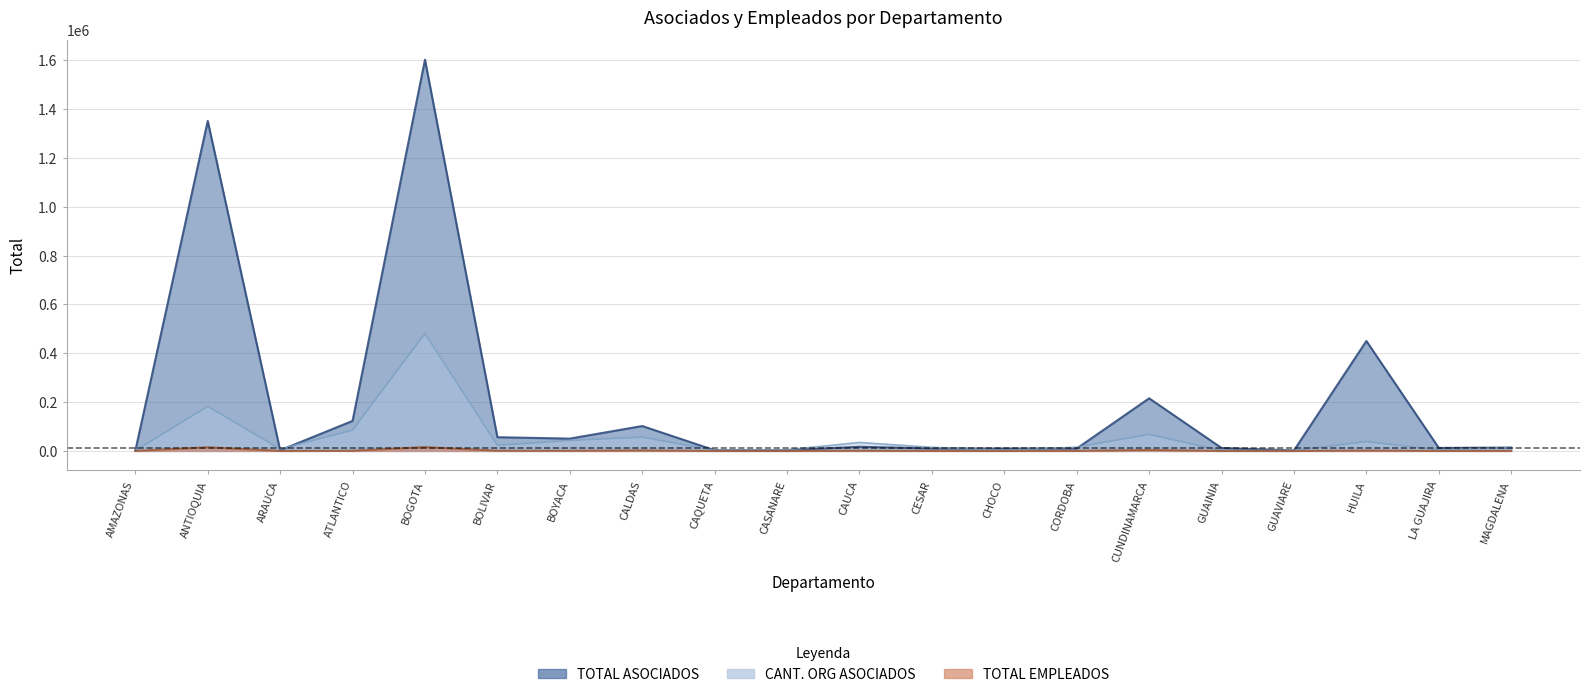

Is it true that TOTAL ASOCIADOS equals 82851.7 at BOLIVAR?

False